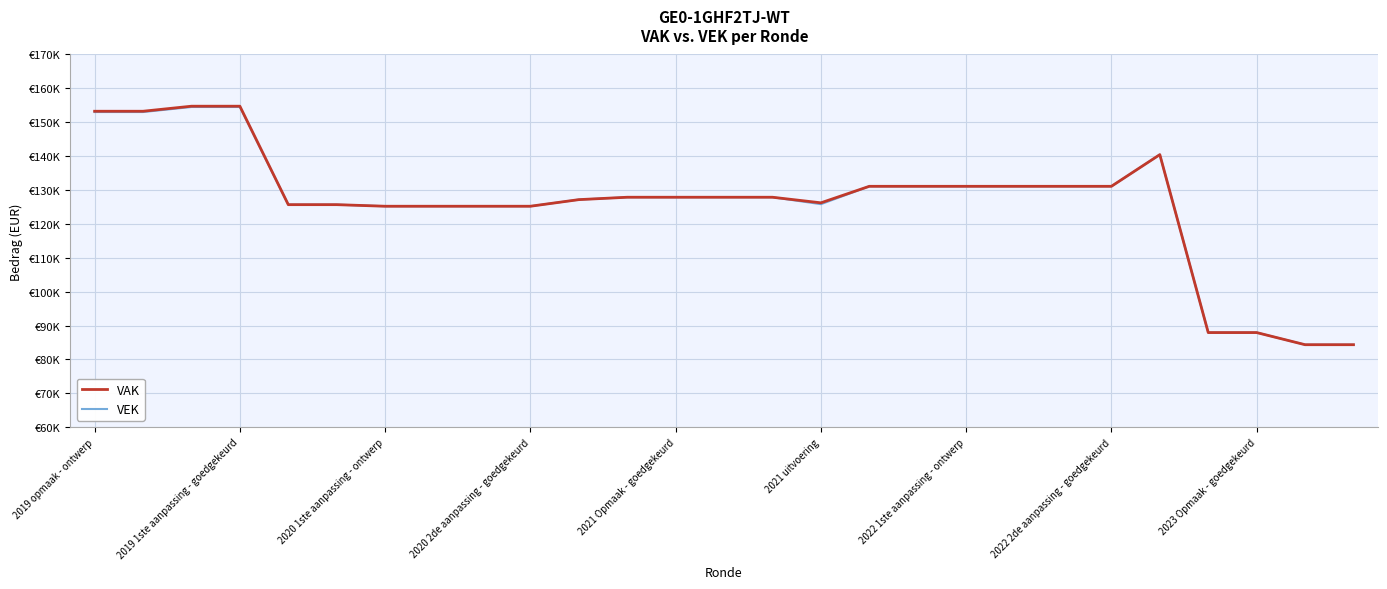

Does the chart have visible grid lines?

Yes